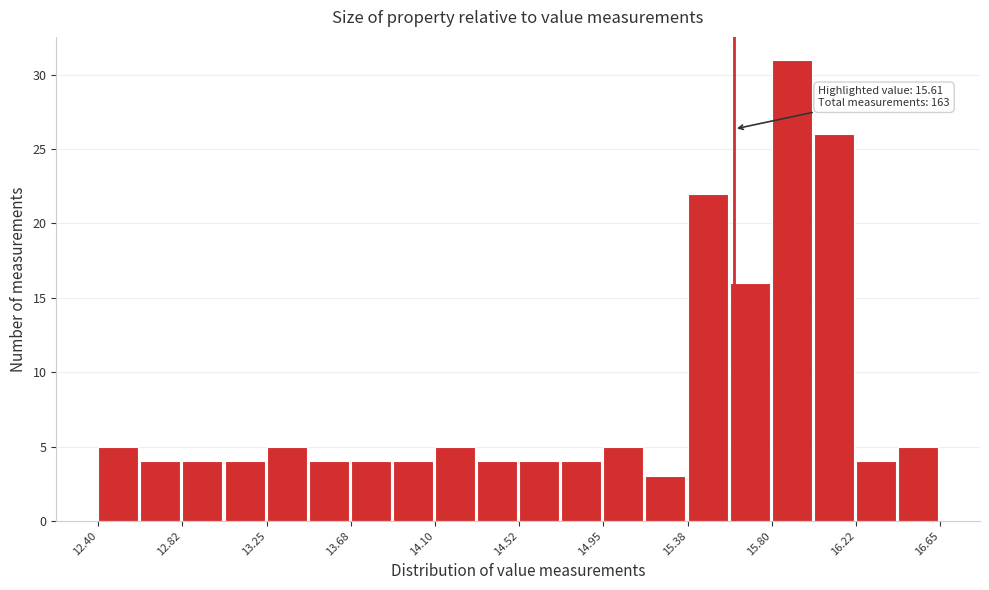

Over which range of the x-axis is the bar tallest?

15.80 to 16.00